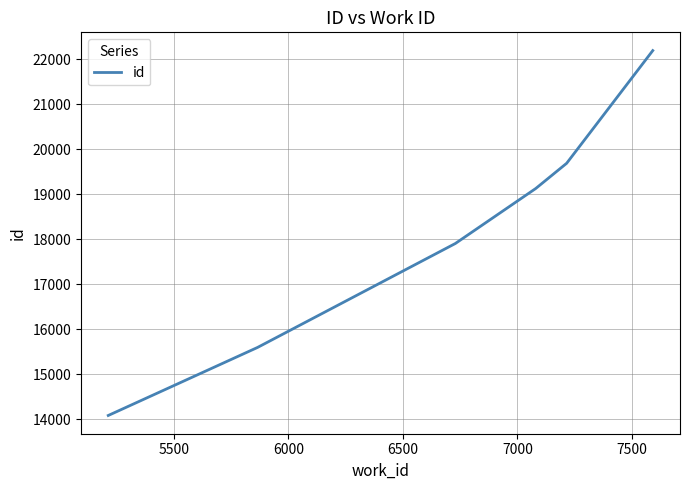

What is the maximum value shown in the chart?

22189